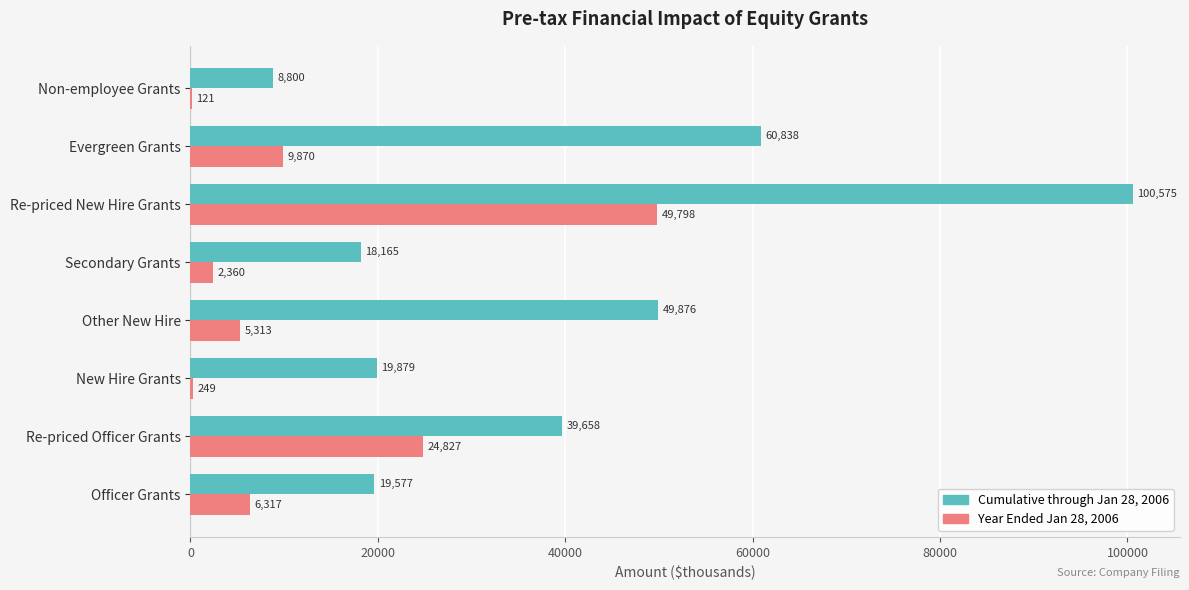

What are all the series names shown in the legend?

Cumulative through Jan 28, 2006, Year Ended Jan 28, 2006